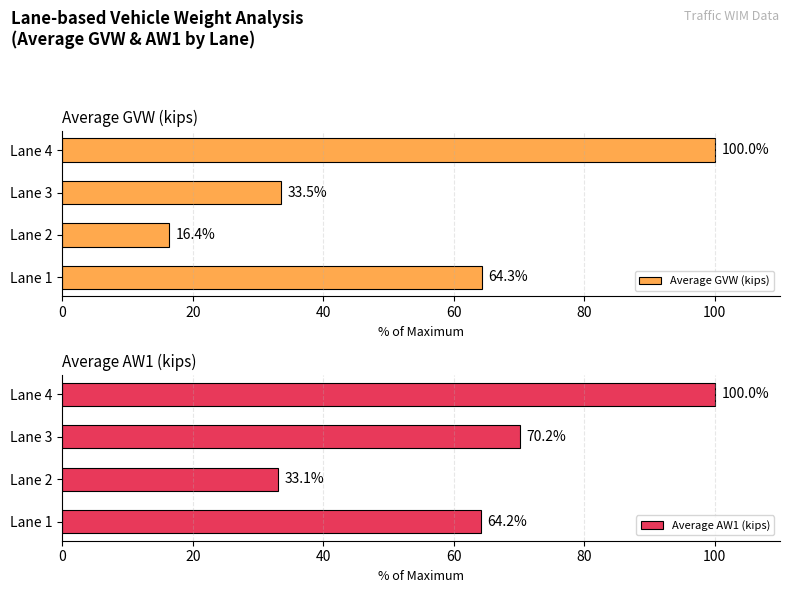

How many groups of bars are there?

4